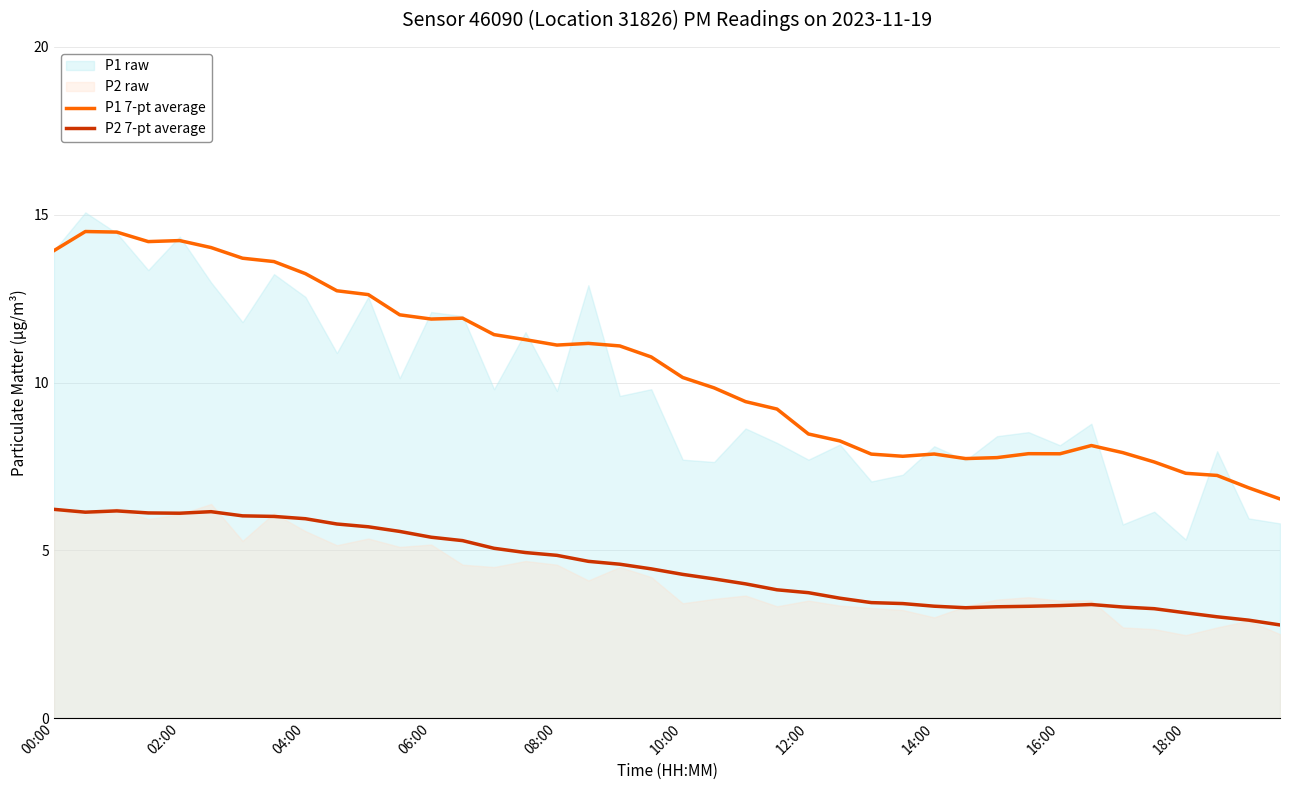

Which series has the largest total across all categories?

P1 7-pt average